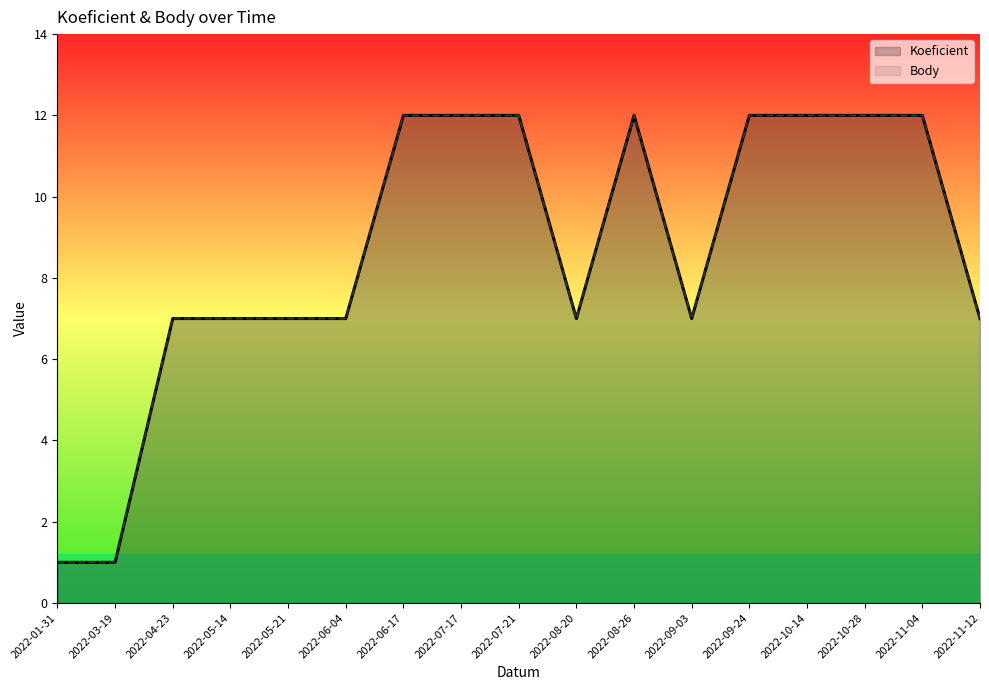

Does the chart display data point markers on the line(s)?

No